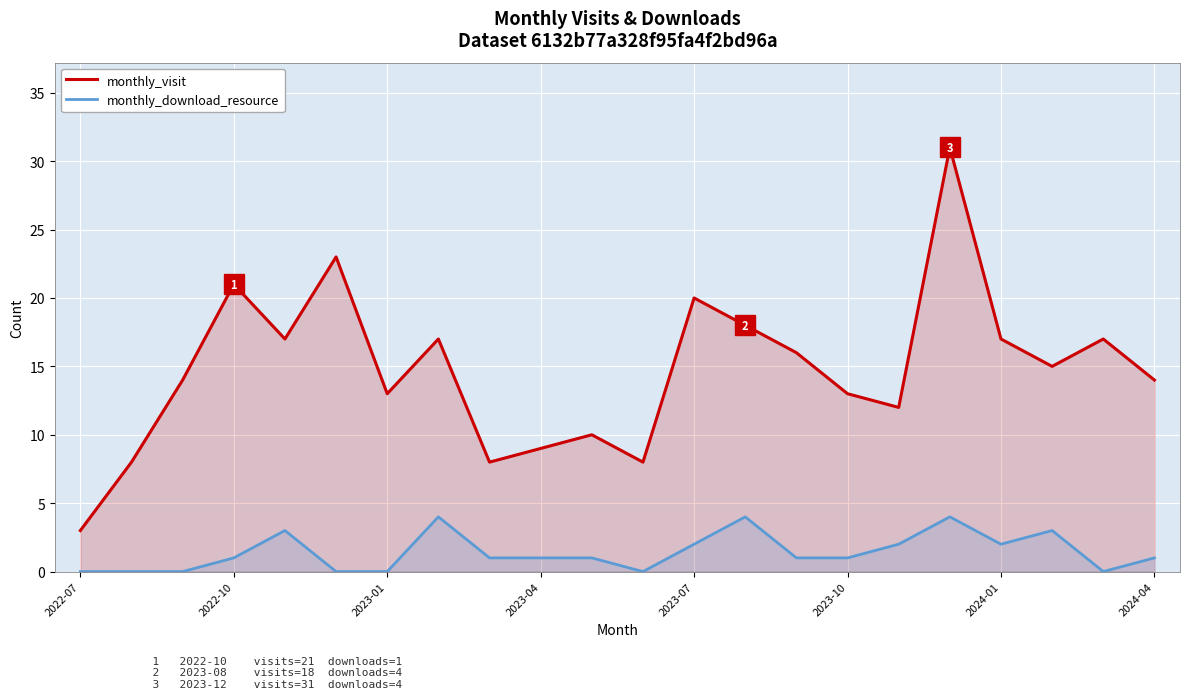

Reading left to right, list all the values displayed in this chart.

monthly_visit: 3	8	14	21	17	23	13	17	8	9	10	8	20	18	16	13	12	31	17	15	17	14
monthly_download_resource: 0	0	0	1	3	0	0	4	1	1	1	0	2	4	1	1	2	4	2	3	0	1